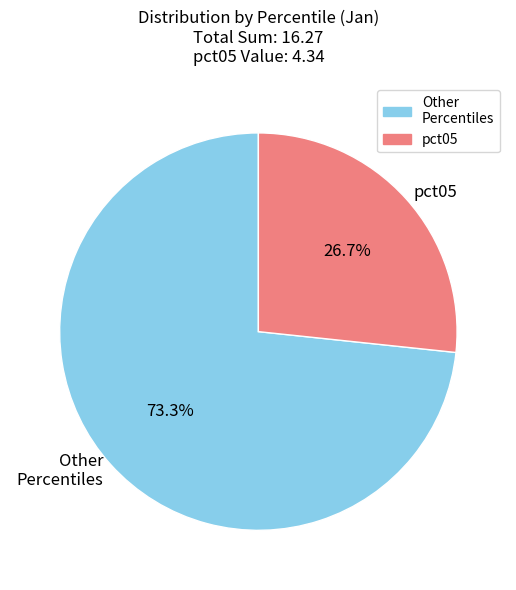

Approximately how many times larger is the value at Other Percentiles compared to pct05?

2.7